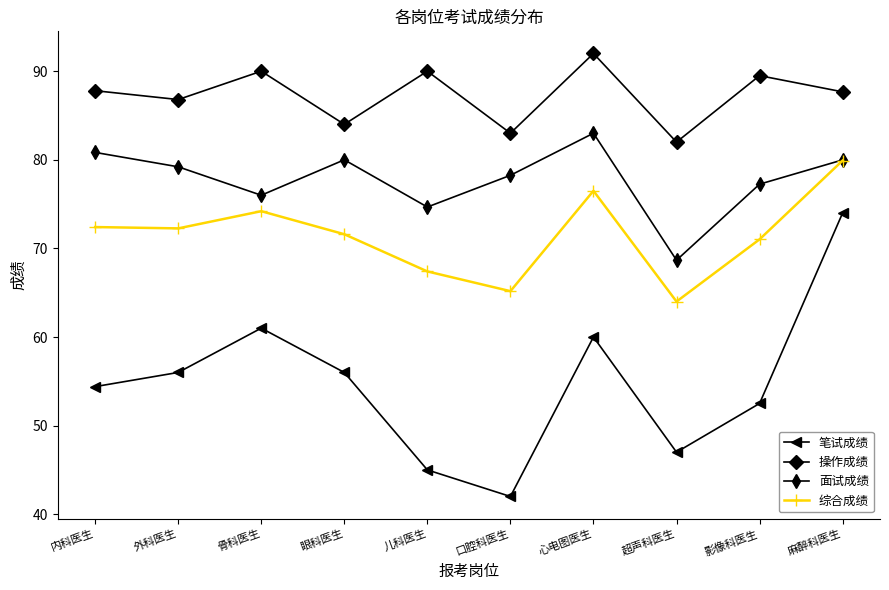

How many interior local valleys does the 面试成绩 series have?

3